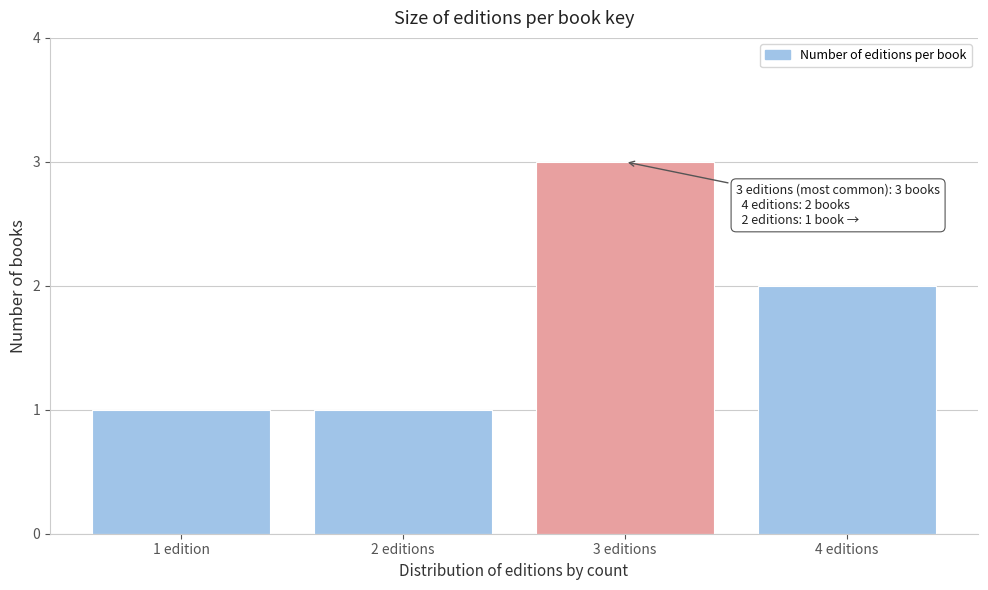

Reading left to right, what are all the values shown in this chart?

1 edition=1	2 editions=1	3 editions=3	4 editions=2